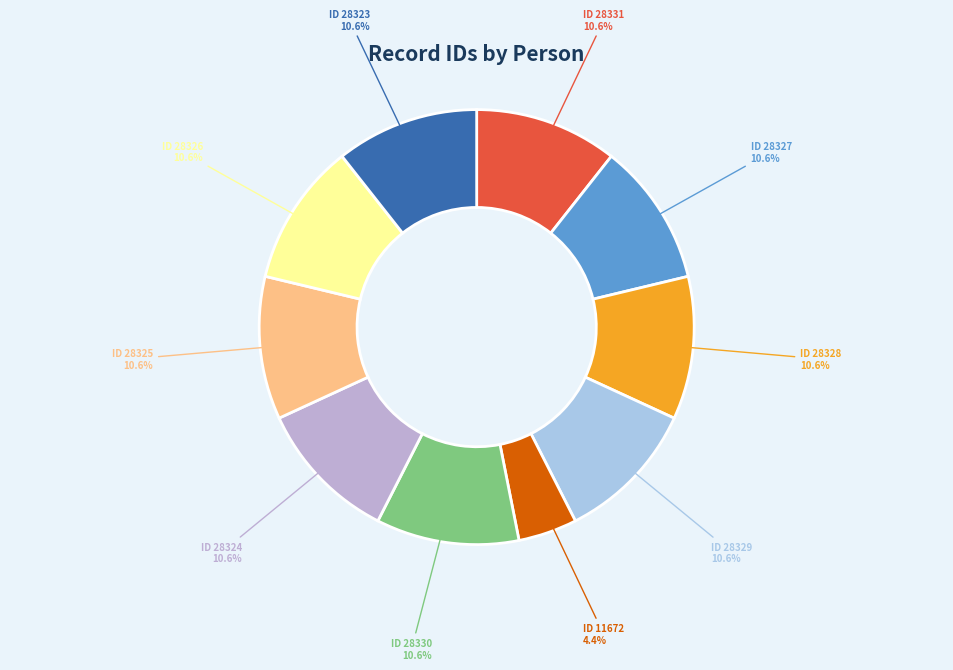

Combined, what portion of the pie is ID 28325 and ID 28327?

21.2%